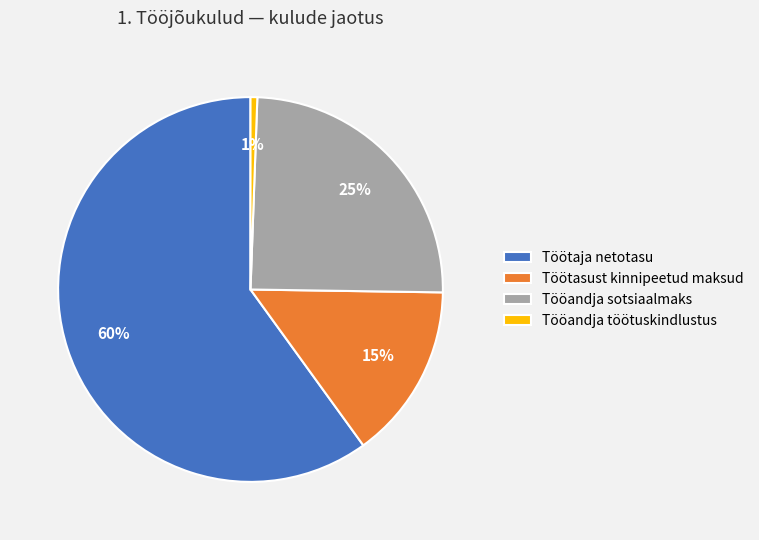

Which category has the smallest portion of the pie?

Tööandja töötuskindlustus